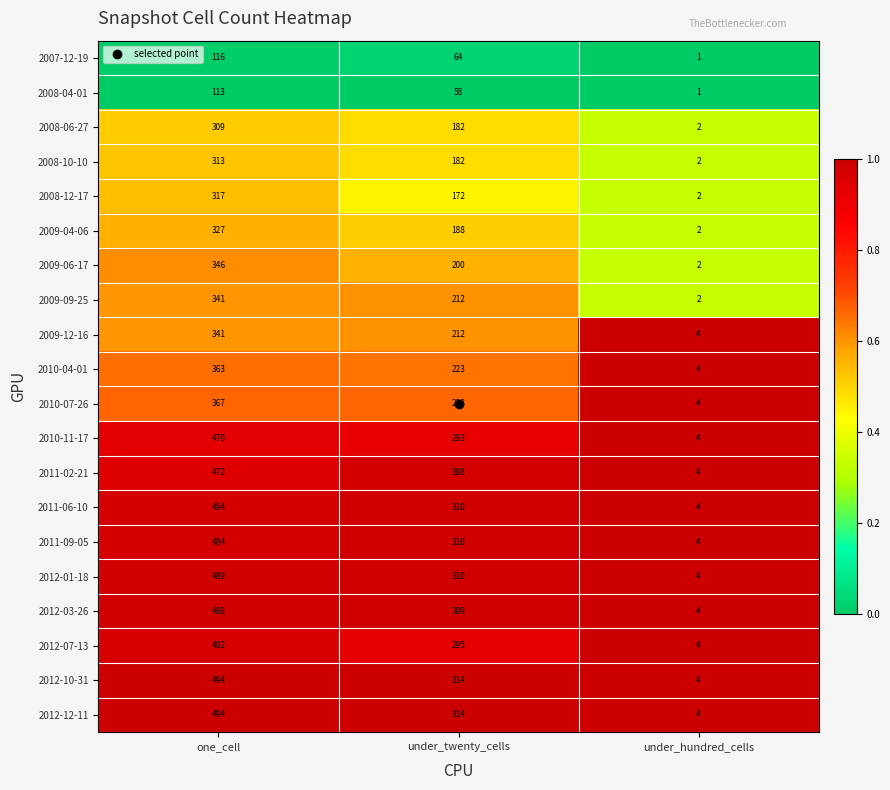

The 2012-03-26 series shows 309 at under_twenty_cells. True or false?

True